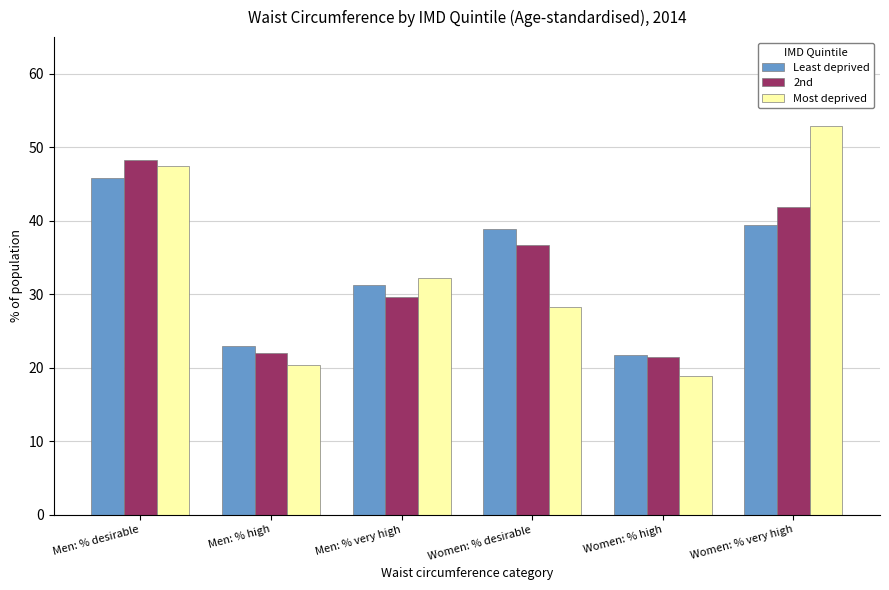

Are the bars horizontal?

No